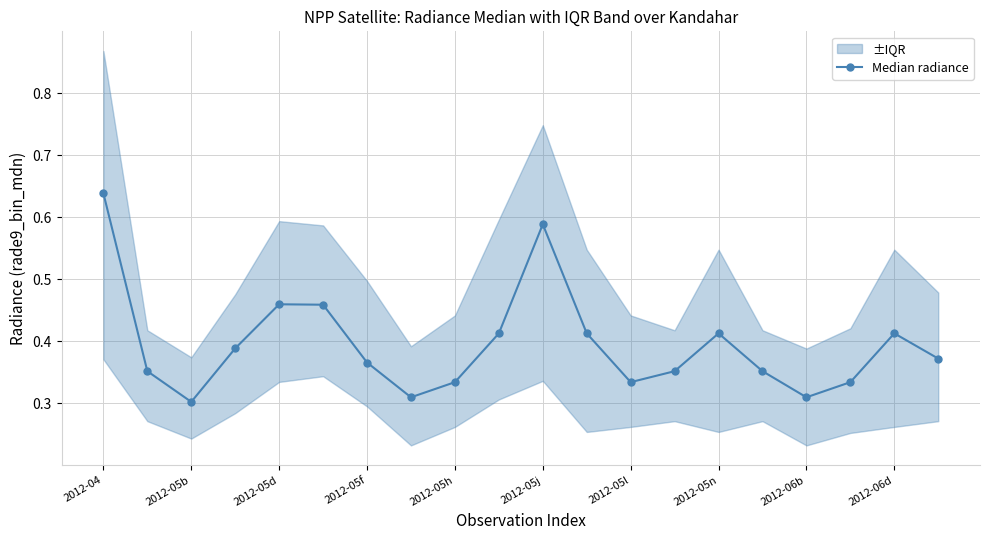

True or false: Median radiance has more than 0 points higher than both neighbors.

True